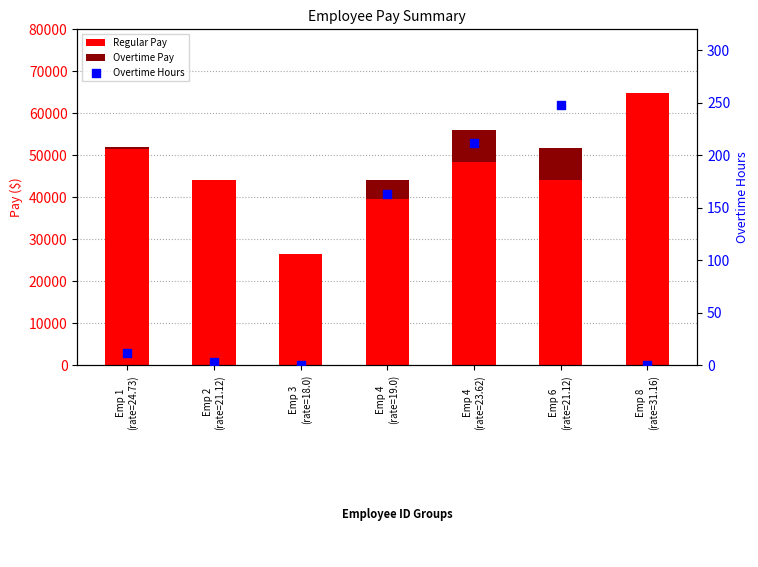

At how many categories does at least one series exceed 1777?

7